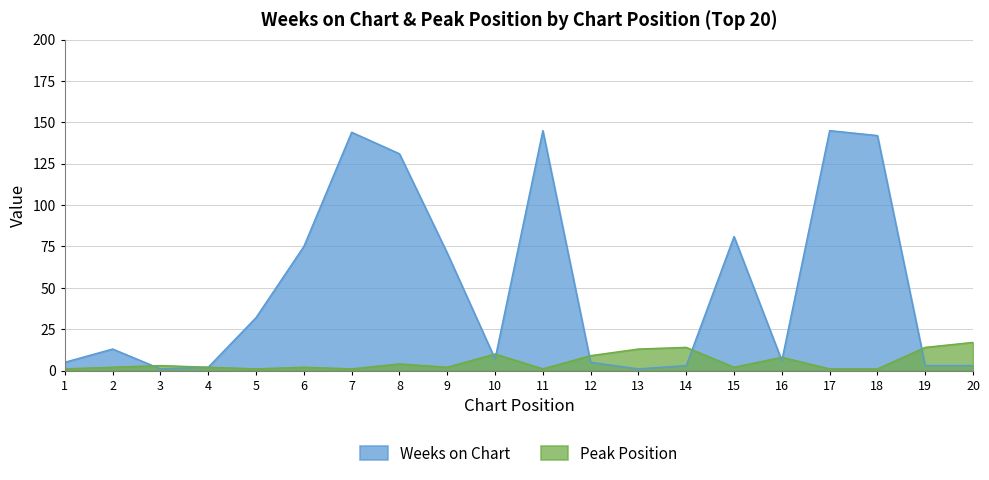

What is the value of the Weeks on Chart point at the 19th from the left?

3